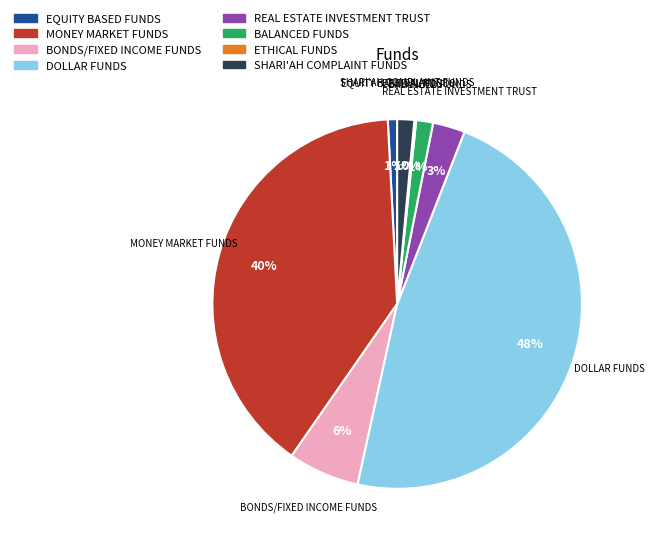

Which category has the biggest portion of the pie?

DOLLAR FUNDS